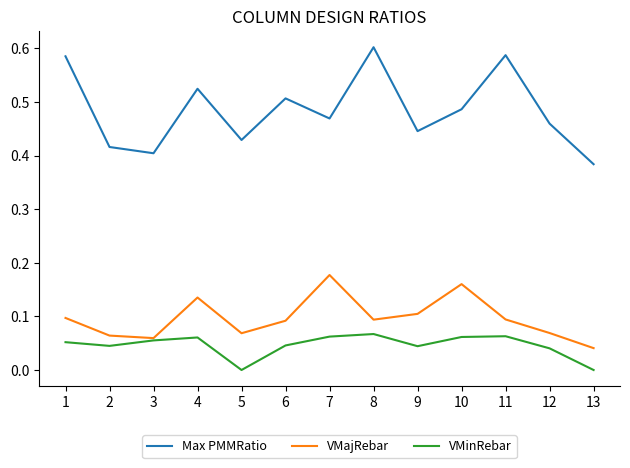

Is it true that VMajRebar equals 0.1 at 8?

True